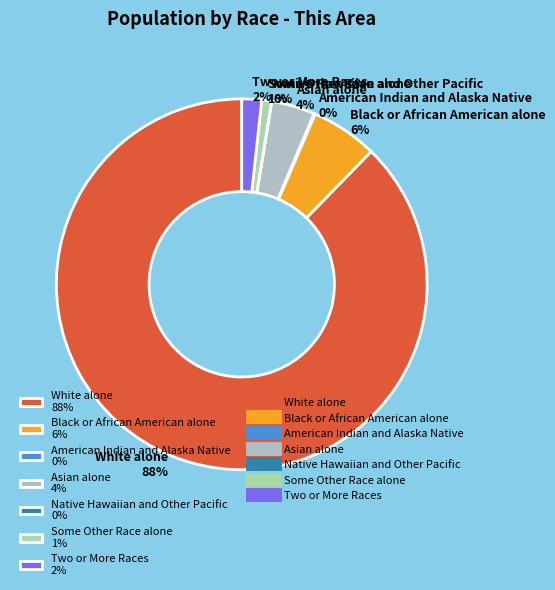

To the nearest percent, what is the combined percentage of Two or More Races 2% and Black or African American alone 6%?

8%